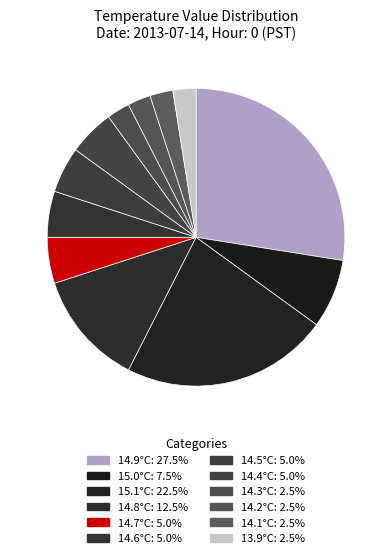

How many slices are in this pie chart?

12